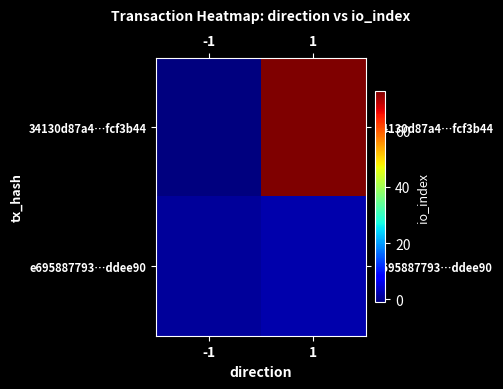

Rank the series by their average value, from lowest to highest.

e695887793…ddee90, 34130d87a4…fcf3b44